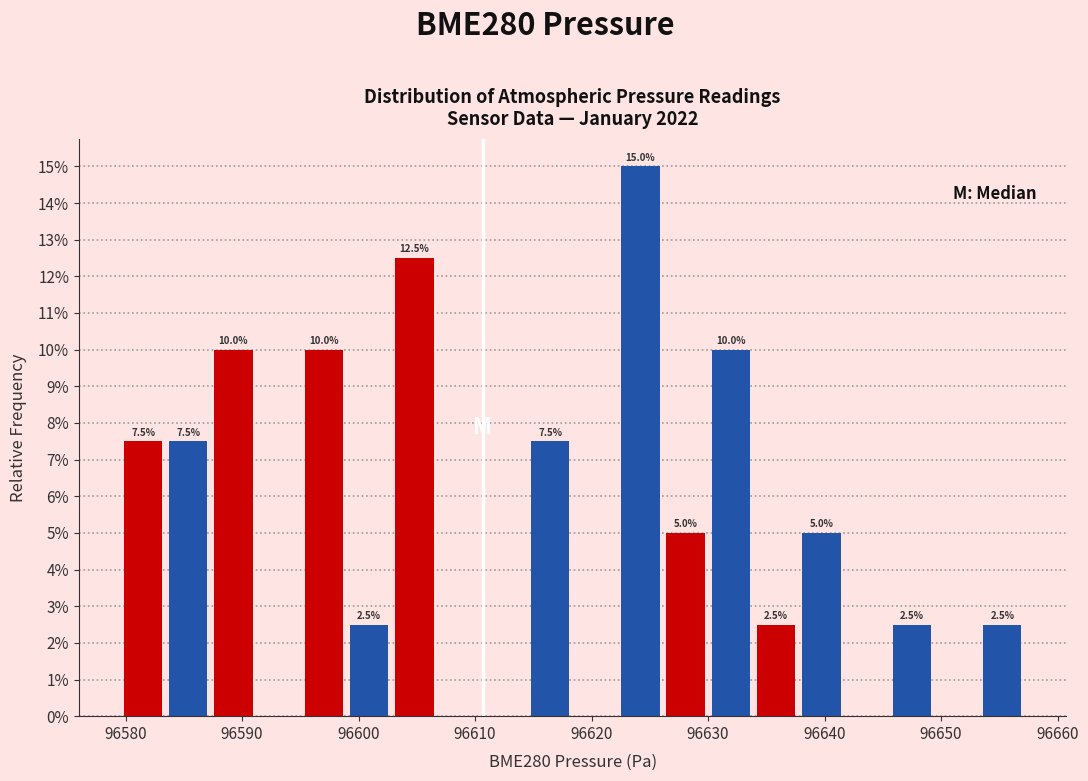

Around what value on the x-axis is the tallest bar? Give the approximate position of its centre, as read against the axis.

96624